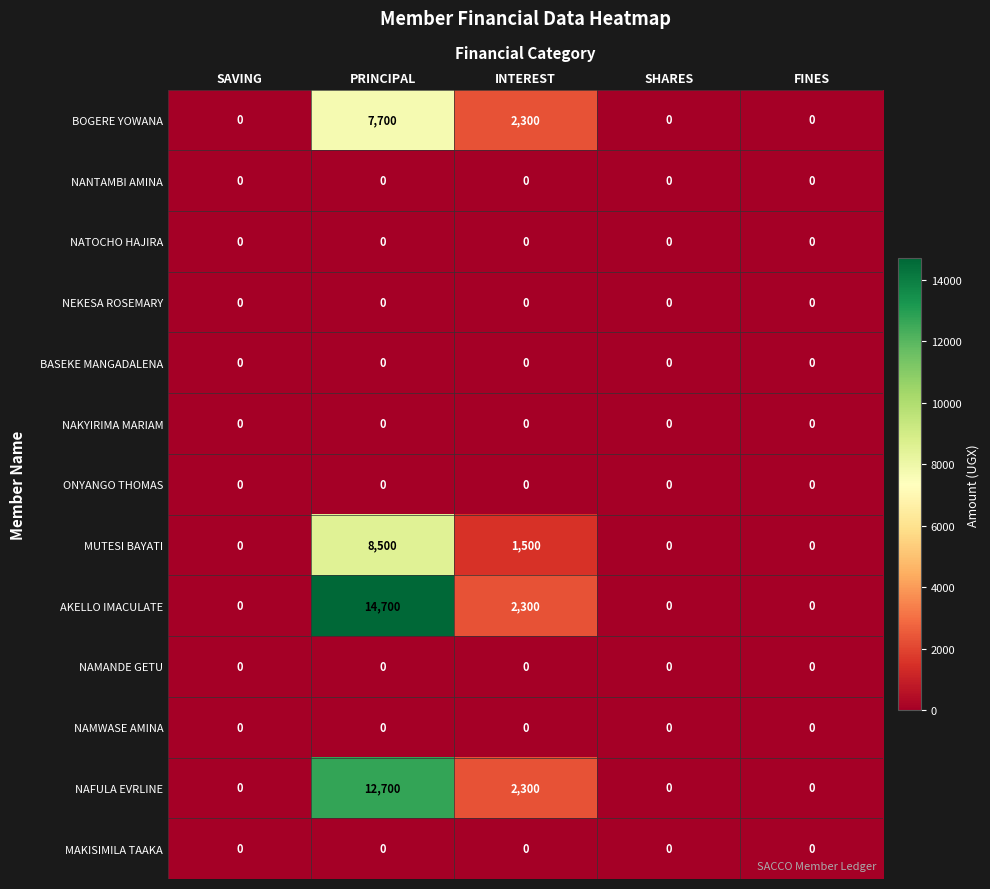

What is the total value across all series at PRINCIPAL?

43600